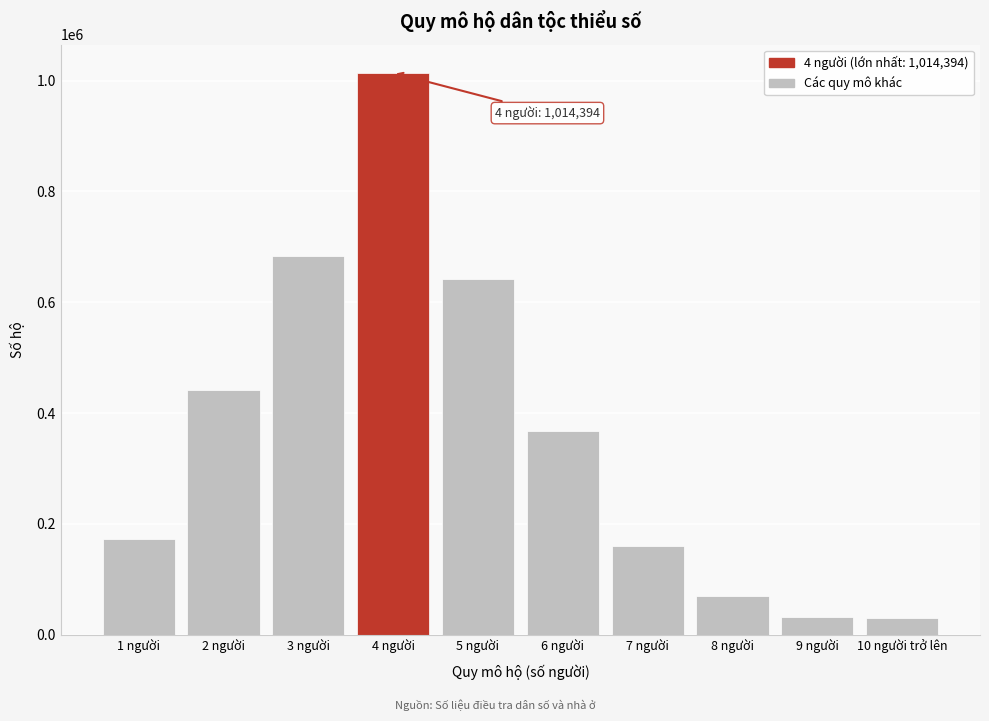

Is it true that the value at 4 người is 1014394?

True